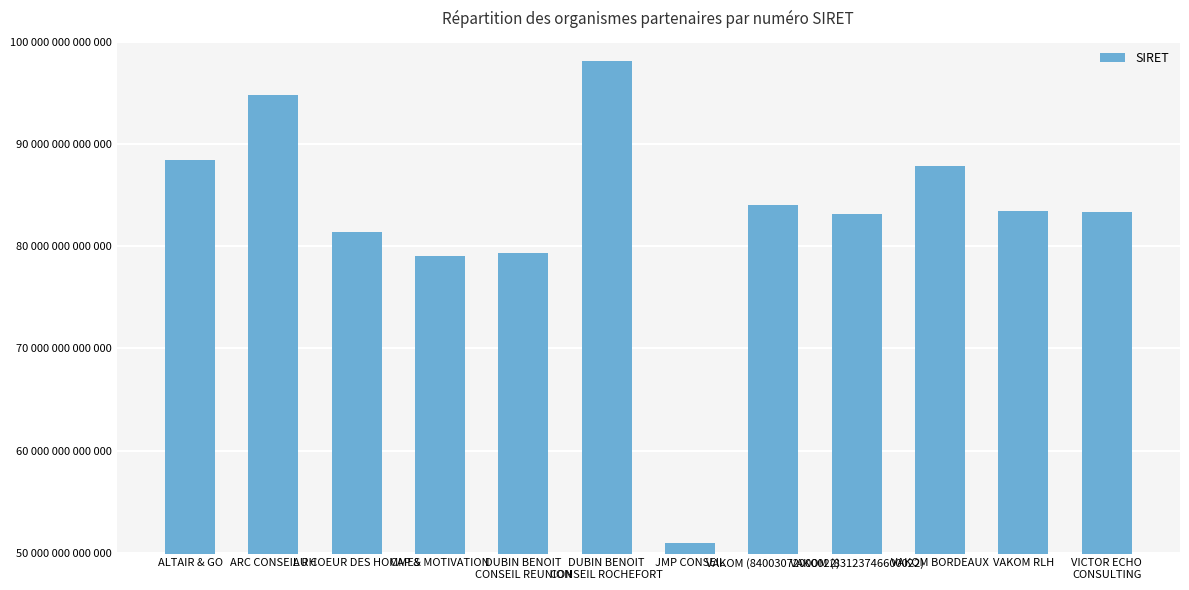

The chart shows a value of 83123746600022 at VAKOM (83123746600022). True or false?

True